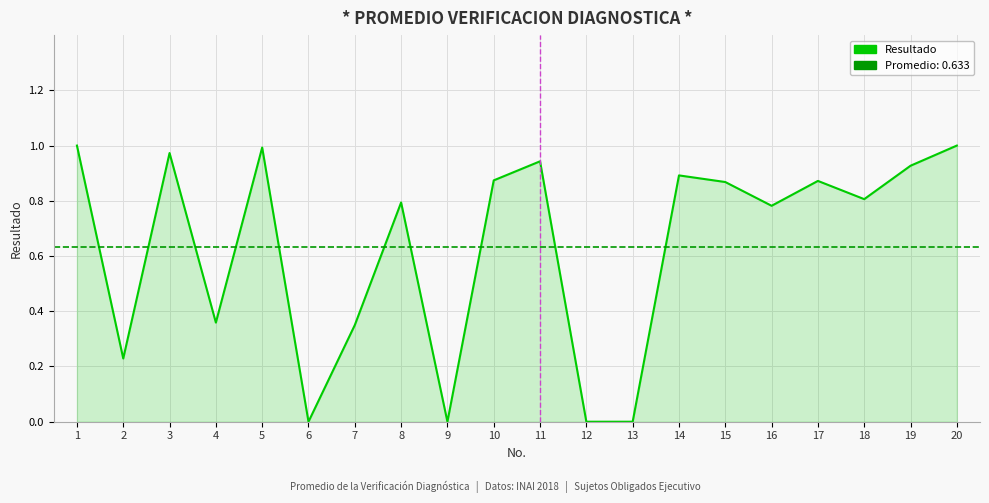

How many lines are shown in the chart?

1